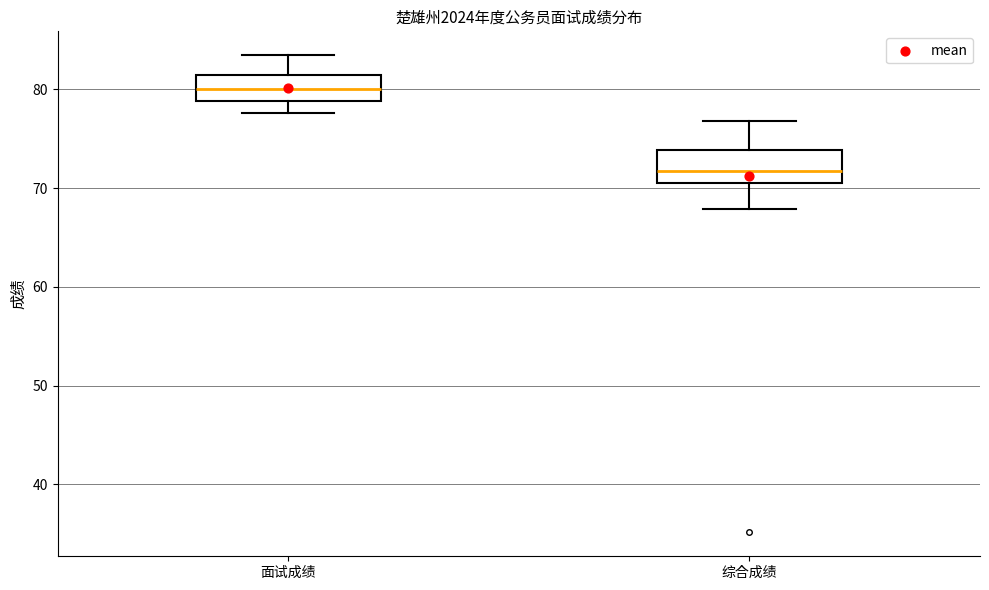

Where does the upper whisker of the box for 综合成绩 end on the y-axis? The values are not printed on the chart, so give them approximately, as read against the axis.

77